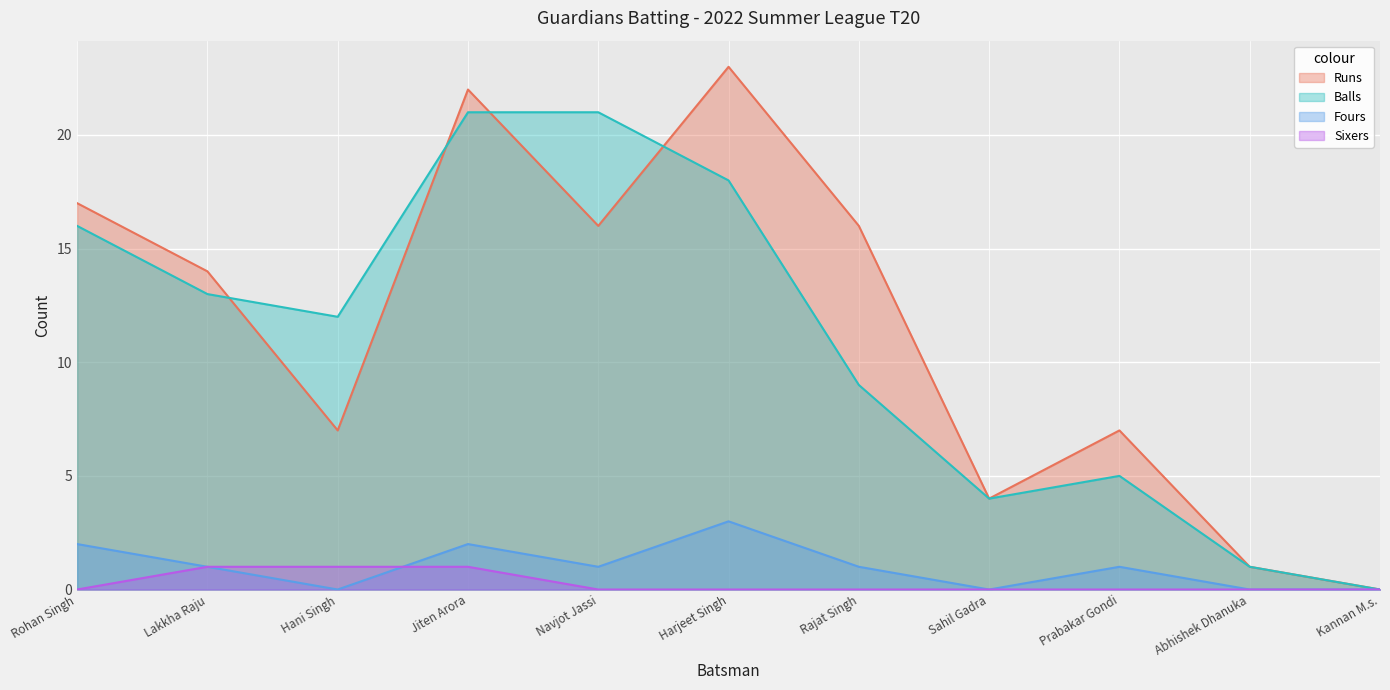

What is the value of the Balls point at the 8th from the left?

4